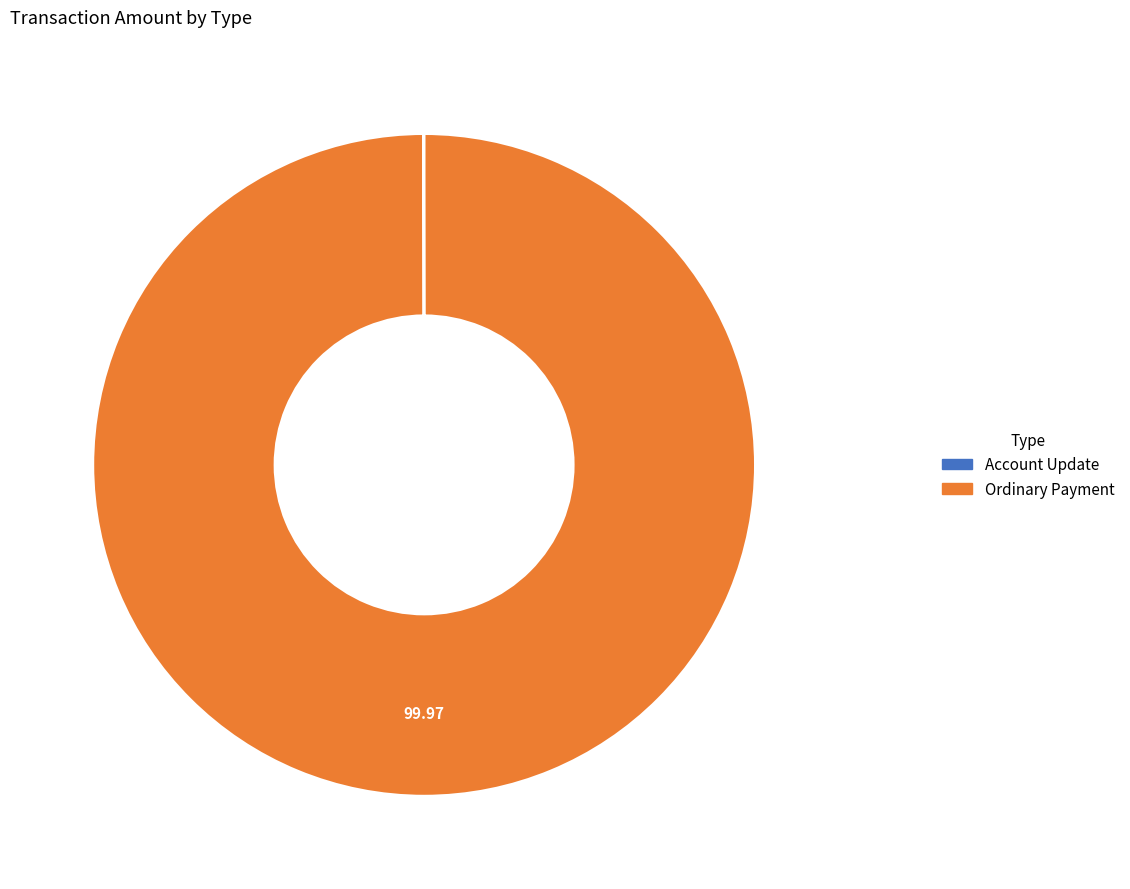

Is Ordinary Payment the majority of the pie?

Yes